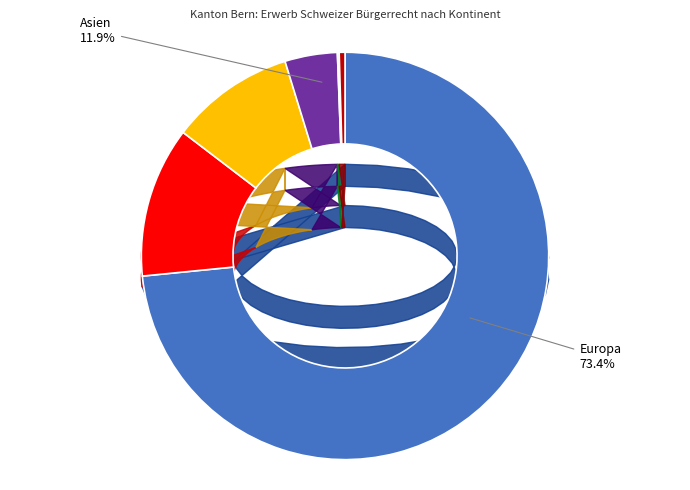

What is the smallest slice in the pie chart?

Ozeanien